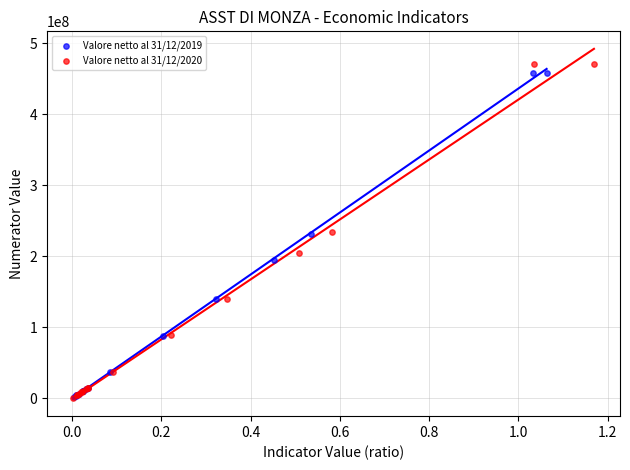

Which series has the widest spread of Y values?

Valore netto al 31/12/2020